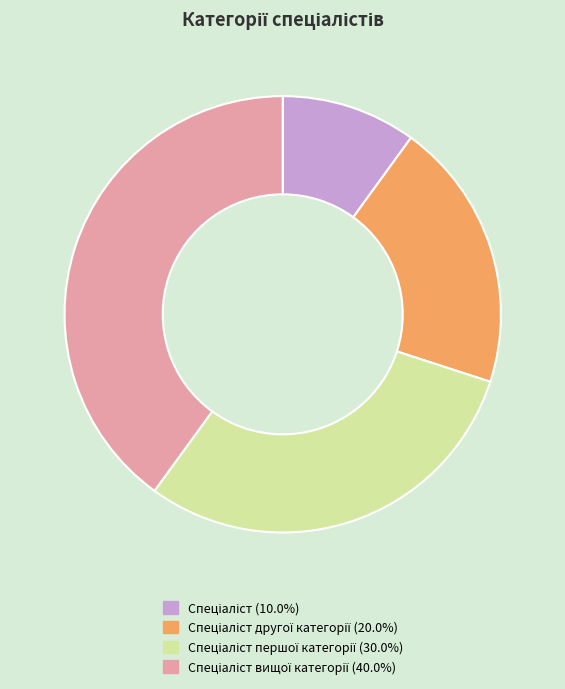

How many segments does this pie chart have?

4